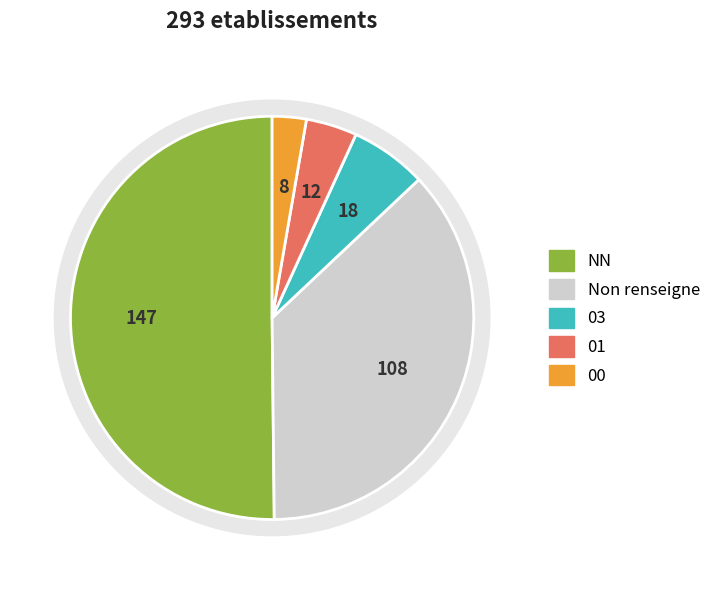

Which category accounts for the majority?

NN